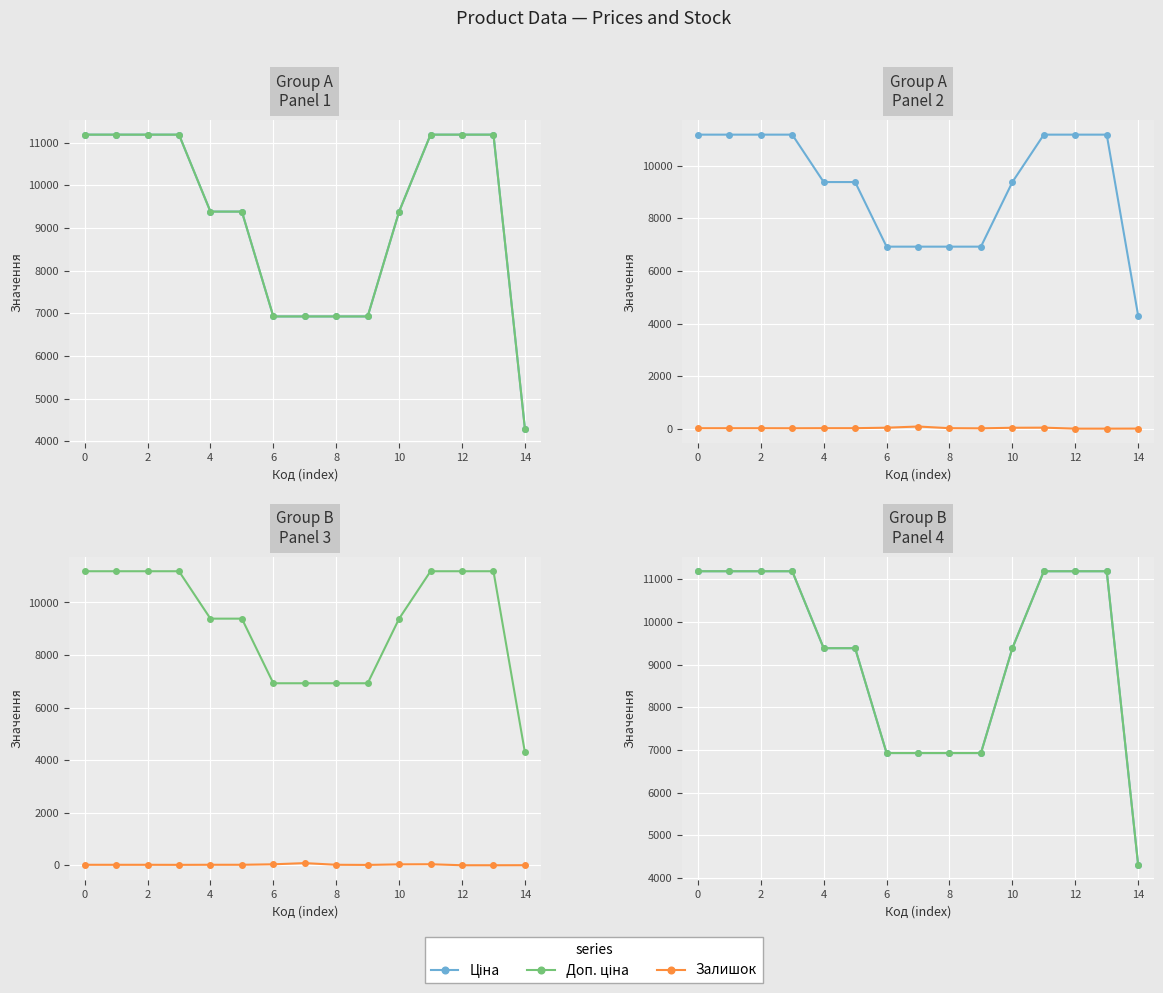

True or false: Ціна has a value of 11188.2 at 12.

True